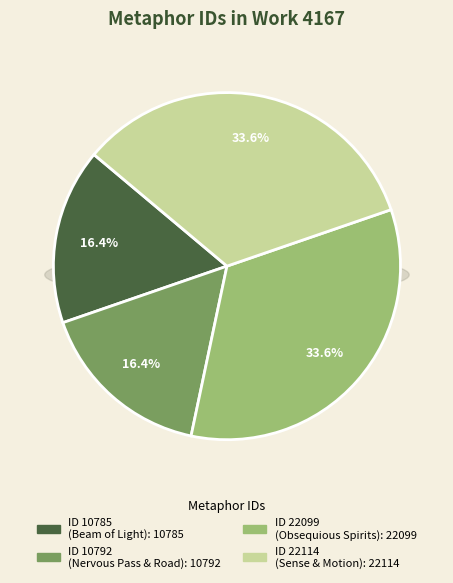

Rank the categories by value from lowest to highest.

Spirits as darted Beam of Light, Spirits thro ev'ry nervous Pass and vital Road, Spirits which obsequious go unguided, Spirits which for Sense and Motion serve